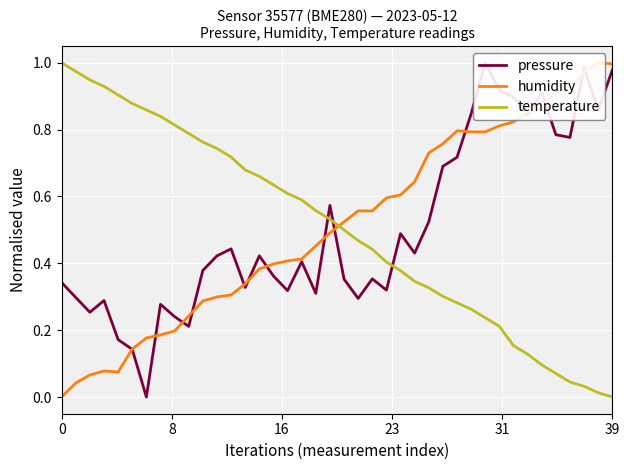

What is the value of the temperature point at the 14th from the left?

0.7